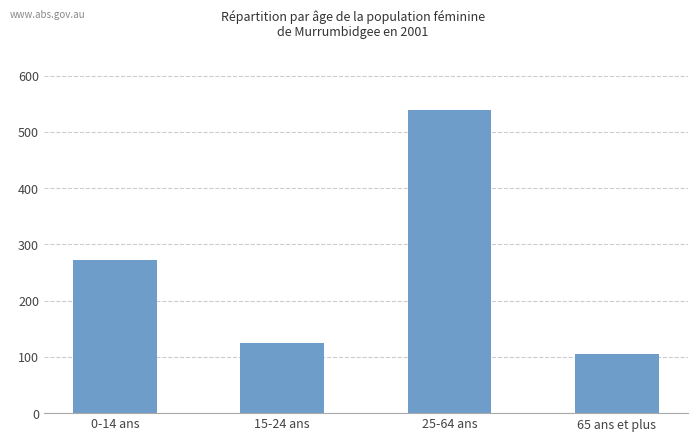

How many data points are less than 273?

2